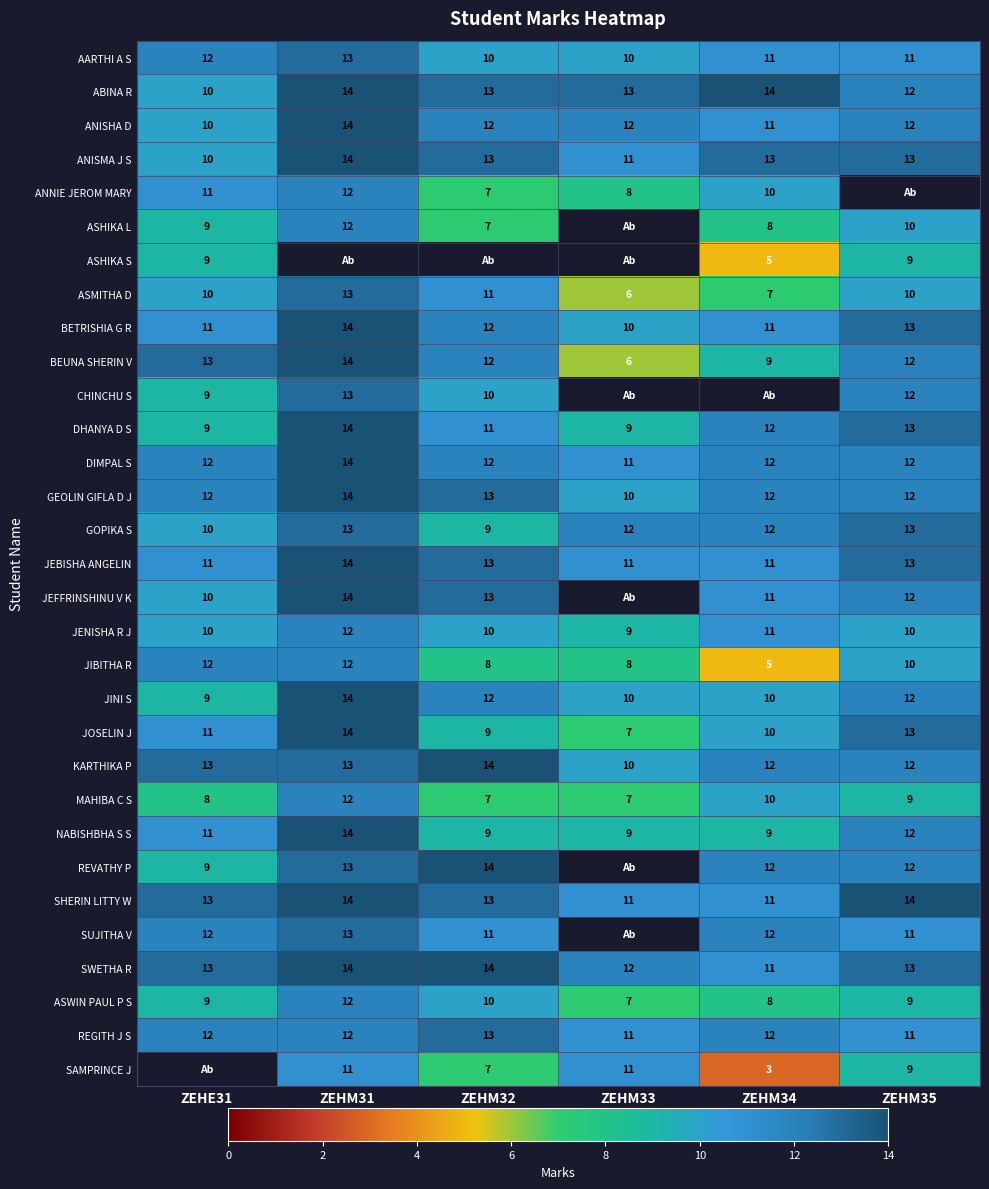

True or false: REGITH J S has a value of 12 at ZEHM31.

True